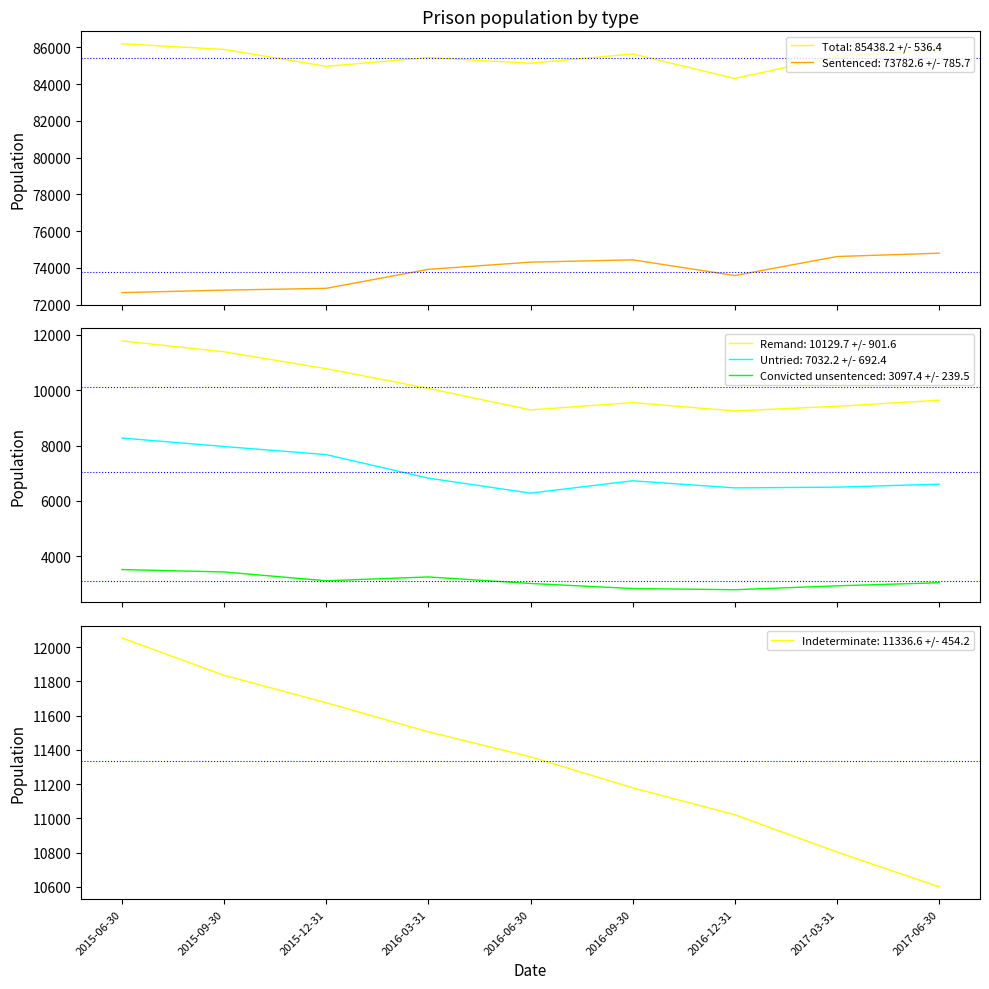

True or false: Untried has a value of 6278 at 2016-06-30.

True